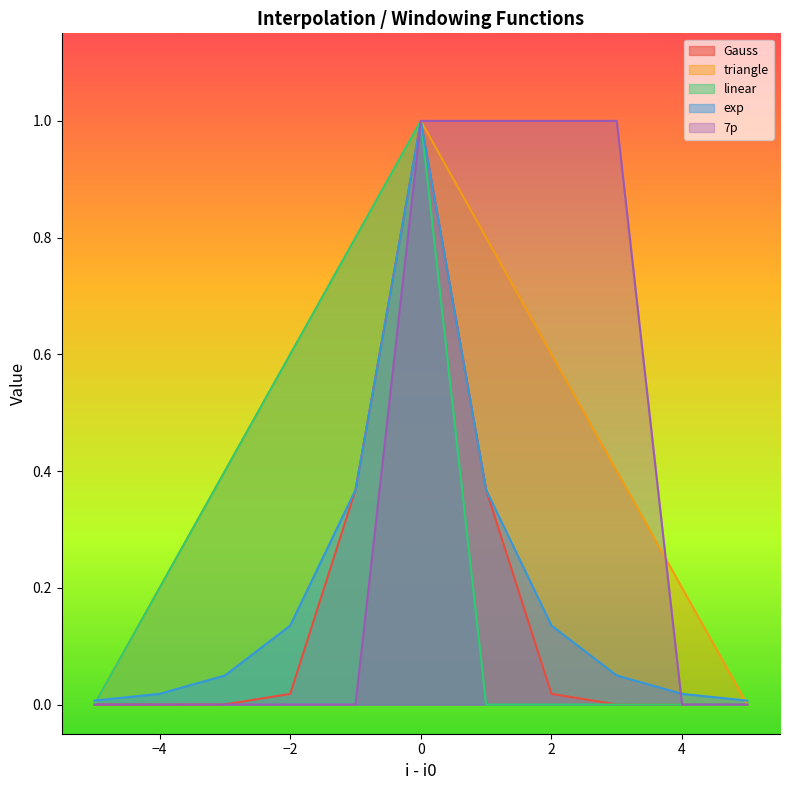

What is the maximum value for exp?

1.0